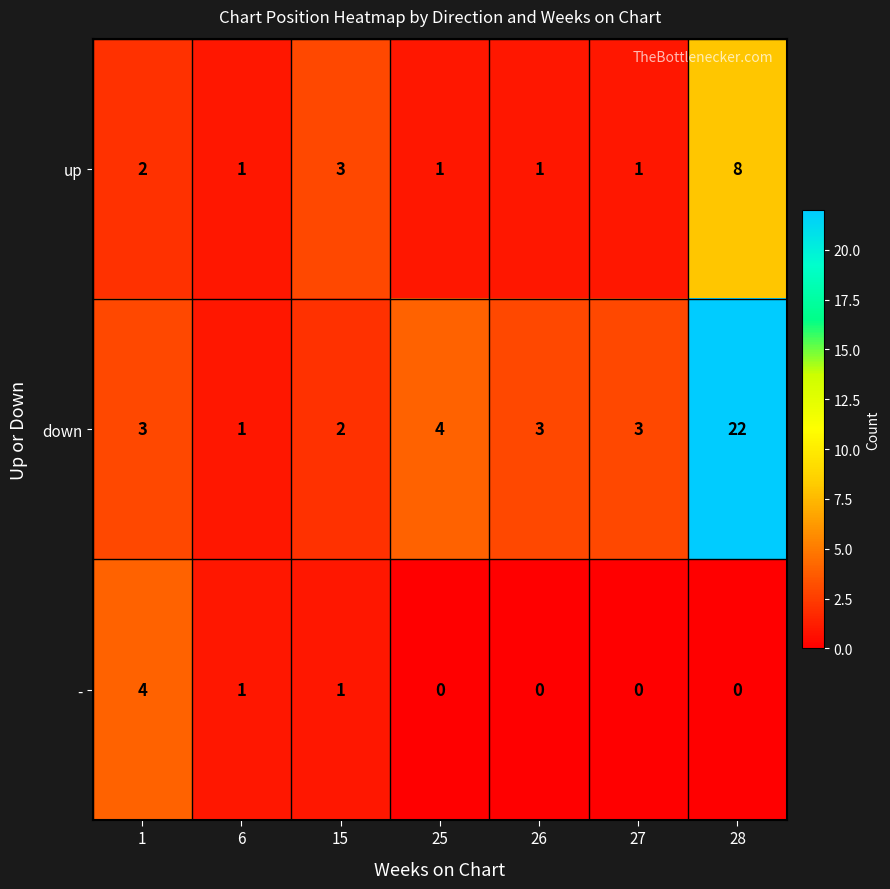

What is the sum of the up values at 1 and 26?

3